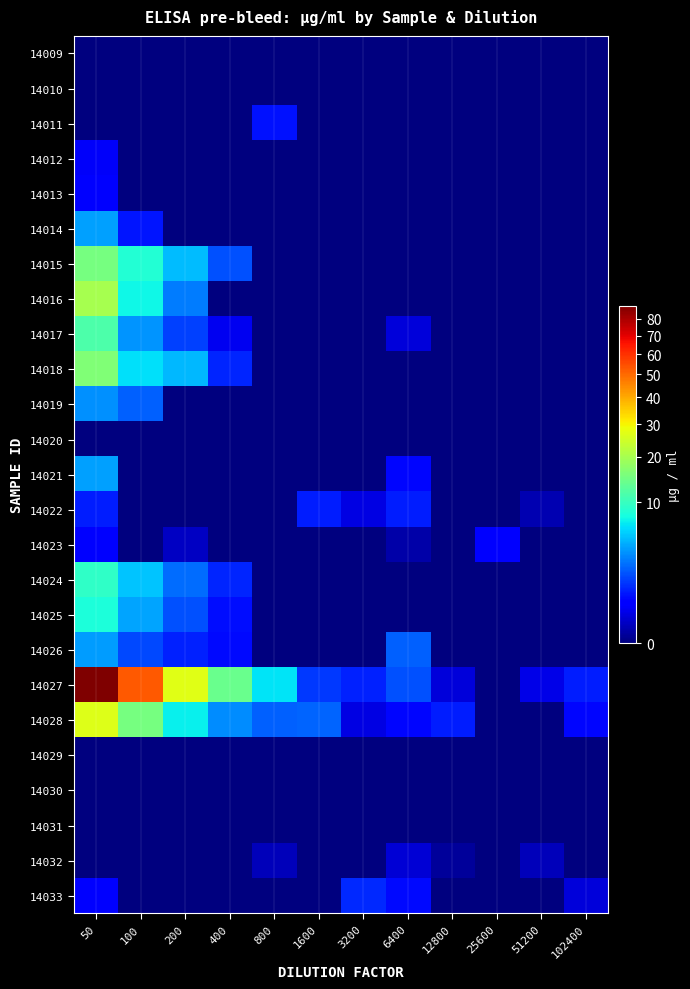

Reading left to right, transcribe all the data shown in this chart.

14009: 50=0.0	100=0.0	200=0.0	400=0.0	800=0.0	1600=0.0	3200=0.0	6400=0.0	12800=0.0	25600=0.0	51200=0.0	102400=0.0
14010: 50=0.0	100=0.0	200=0.0	400=0.0	800=0.0	1600=0.0	3200=0.0	6400=0.0	12800=0.0	25600=0.0	51200=0.0	102400=0.0
14011: 50=0.0	100=0.0	200=0.0	400=0.0	800=0.7	1600=0.0	3200=0.0	6400=0.0	12800=0.0	25600=0.0	51200=0.0	102400=0.0
14012: 50=0.3	100=0.0	200=0.0	400=0.0	800=0.0	1600=0.0	3200=0.0	6400=0.0	12800=0.0	25600=0.0	51200=0.0	102400=0.0
14013: 50=0.5	100=0.0	200=0.0	400=0.0	800=0.0	1600=0.0	3200=0.0	6400=0.0	12800=0.0	25600=0.0	51200=0.0	102400=0.0
14014: 50=3.7	100=0.7	200=0.0	400=0.0	800=0.0	1600=0.0	3200=0.0	6400=0.0	12800=0.0	25600=0.0	51200=0.0	102400=0.0
14015: 50=15.2	100=8.5	200=4.7	400=1.7	800=0.0	1600=0.0	3200=0.0	6400=0.0	12800=0.0	25600=0.0	51200=0.0	102400=0.0
14016: 50=19.9	100=7.2	200=2.7	400=0.0	800=0.0	1600=0.0	3200=0.0	6400=0.0	12800=0.0	25600=0.0	51200=0.0	102400=0.0
14017: 50=11.6	100=3.4	200=1.4	400=0.3	800=0.0	1600=0.0	3200=0.0	6400=0.2	12800=0.0	25600=0.0	51200=0.0	102400=0.0
14018: 50=16.0	100=6.2	200=4.7	400=1.0	800=0.0	1600=0.0	3200=0.0	6400=0.0	12800=0.0	25600=0.0	51200=0.0	102400=0.0
14019: 50=3.3	100=2.0	200=0.0	400=0.0	800=0.0	1600=0.0	3200=0.0	6400=0.0	12800=0.0	25600=0.0	51200=0.0	102400=0.0
14020: 50=0.0	100=0.0	200=0.0	400=0.0	800=0.0	1600=0.0	3200=0.0	6400=0.0	12800=0.0	25600=0.0	51200=0.0	102400=0.0
14021: 50=3.8	100=0.0	200=0.0	400=0.0	800=0.0	1600=0.0	3200=0.0	6400=0.5	12800=0.0	25600=0.0	51200=0.0	102400=0.0
14022: 50=0.8	100=0.0	200=0.0	400=0.0	800=0.0	1600=0.8	3200=0.2	6400=0.8	12800=0.0	25600=0.0	51200=0.0	102400=0.0
14023: 50=0.5	100=0.0	200=0.1	400=0.0	800=0.0	1600=0.0	3200=0.0	6400=0.0	12800=0.0	25600=0.5	51200=0.0	102400=0.0
14024: 50=9.5	100=5.0	200=2.3	400=0.9	800=0.0	1600=0.0	3200=0.0	6400=0.0	12800=0.0	25600=0.0	51200=0.0	102400=0.0
14025: 50=8.2	100=3.9	200=1.7	400=0.6	800=0.0	1600=0.0	3200=0.0	6400=0.0	12800=0.0	25600=0.0	51200=0.0	102400=0.0
14026: 50=3.6	100=1.6	200=0.9	400=0.6	800=0.0	1600=0.0	3200=0.0	6400=2.0	12800=0.0	25600=0.0	51200=0.0	102400=0.0
14027: 50=88.2	100=52.7	200=27.1	400=14.0	800=6.3	1600=1.2	3200=0.9	6400=1.7	12800=0.2	25600=0.0	51200=0.2	102400=0.8
14028: 50=26.4	100=15.3	200=6.9	400=3.2	800=2.1	1600=2.1	3200=0.2	6400=0.5	12800=0.8	25600=0.0	51200=0.0	102400=0.5
14029: 50=0.0	100=0.0	200=0.0	400=0.0	800=0.0	1600=0.0	3200=0.0	6400=0.0	12800=0.0	25600=0.0	51200=0.0	102400=0.0
14030: 50=0.0	100=0.0	200=0.0	400=0.0	800=0.0	1600=0.0	3200=0.0	6400=0.0	12800=0.0	25600=0.0	51200=0.0	102400=0.0
14031: 50=0.0	100=0.0	200=0.0	400=0.0	800=0.0	1600=0.0	3200=0.0	6400=0.0	12800=0.0	25600=0.0	51200=0.0	102400=0.0
14032: 50=0.0	100=0.0	200=0.0	400=0.0	800=0.1	1600=0.0	3200=0.0	6400=0.1	12800=0.0	25600=0.0	51200=0.1	102400=0.0
14033: 50=0.5	100=0.0	200=0.0	400=0.0	800=0.0	1600=0.0	3200=1.0	6400=0.6	12800=0.0	25600=0.0	51200=0.0	102400=0.2